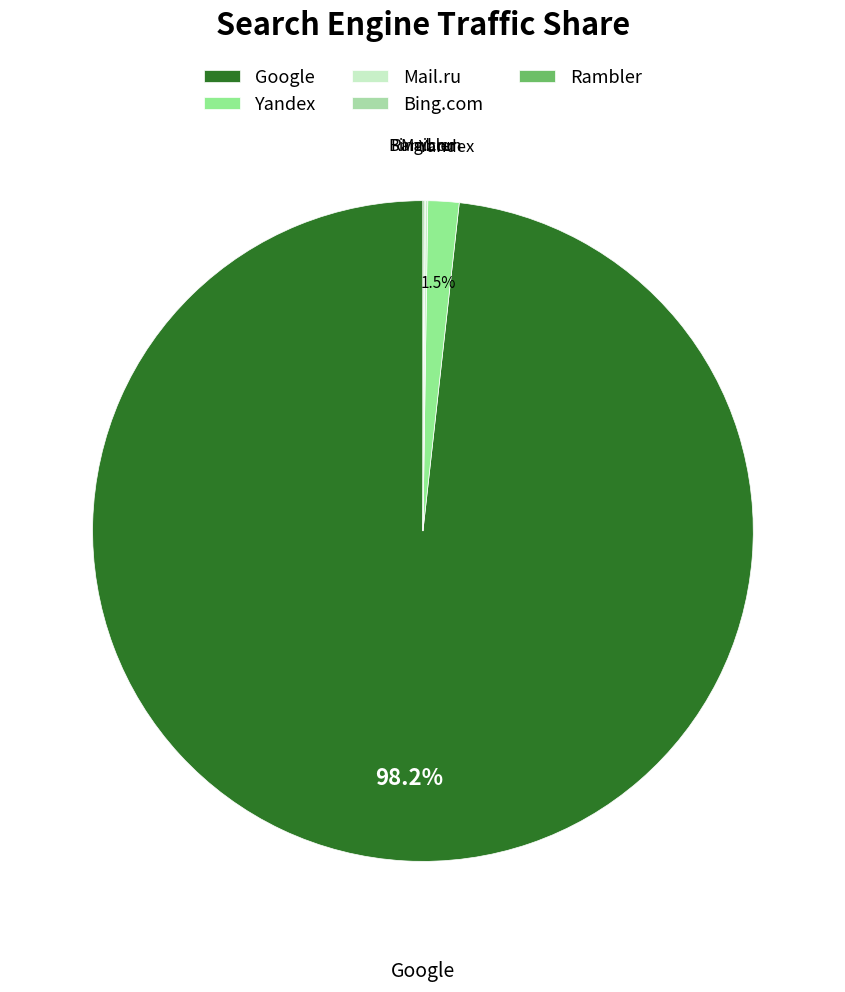

What portion of the pie excludes Yandex?

98.5%